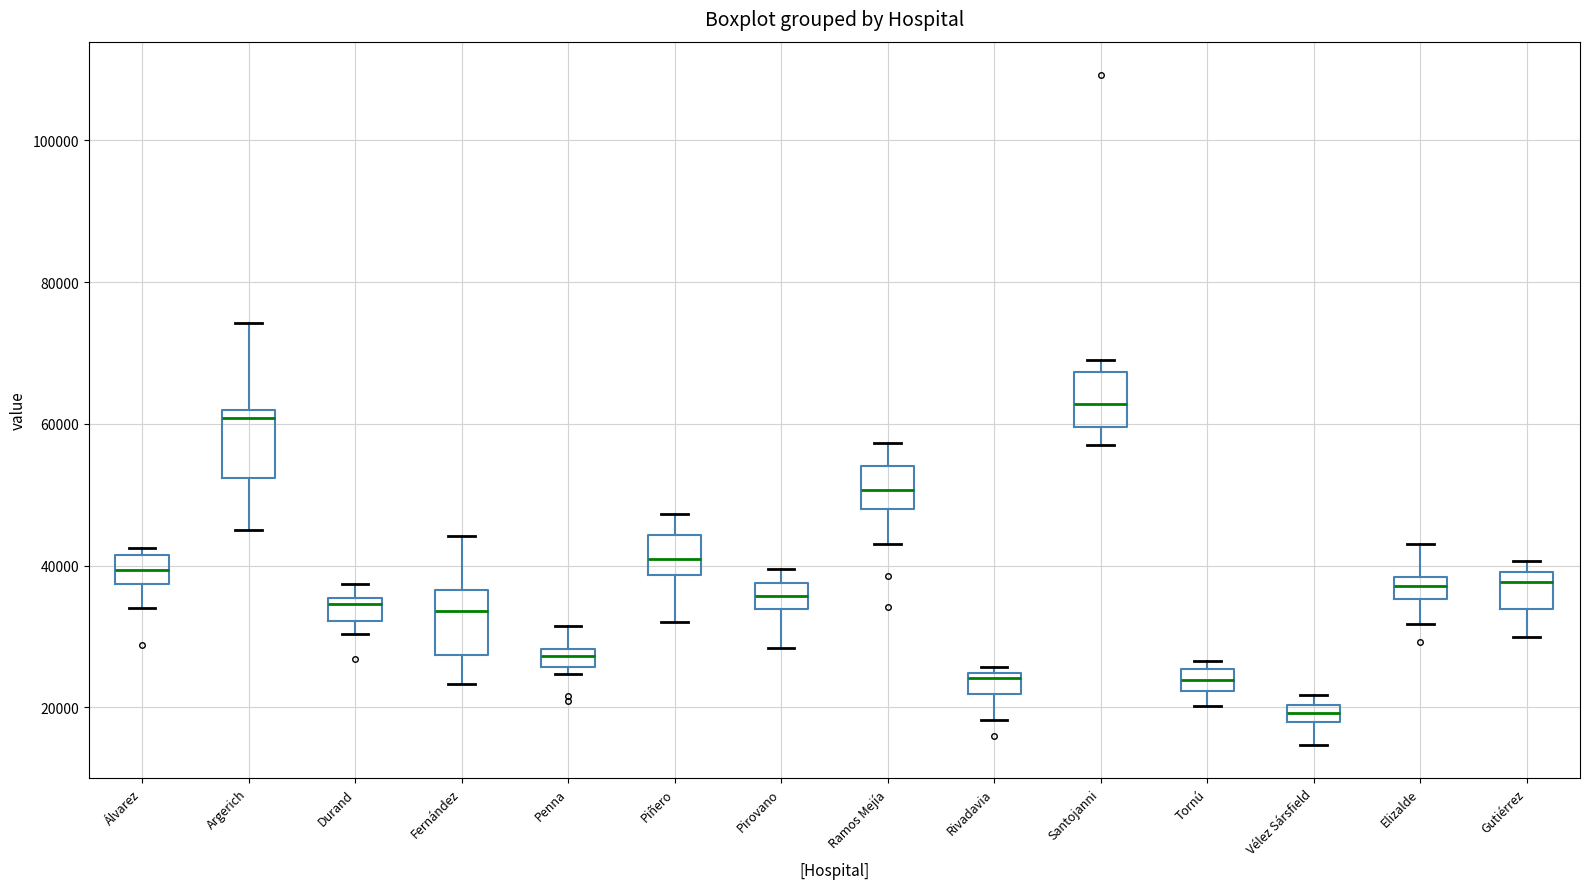

Where does the median line of the box for Santojanni sit on the y-axis? The values are not printed on the chart, so give them approximately, as read against the axis.

62000